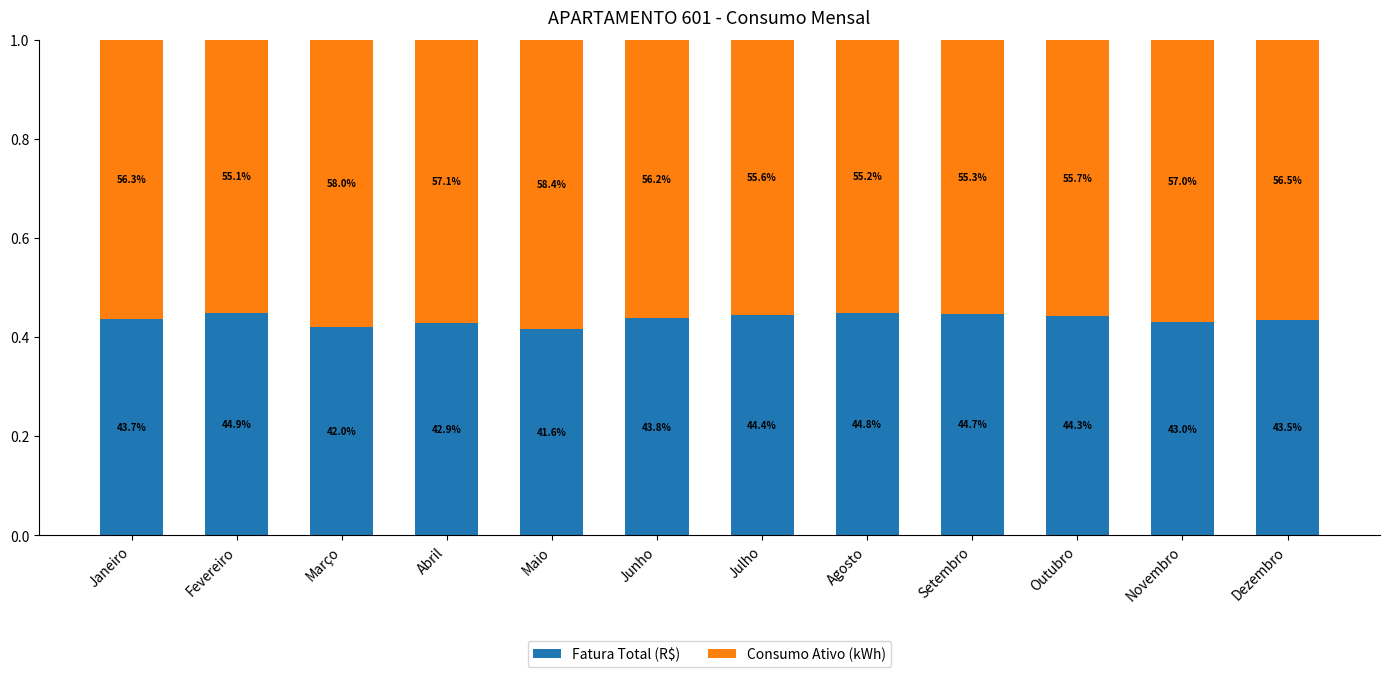

Are the bars horizontal?

No